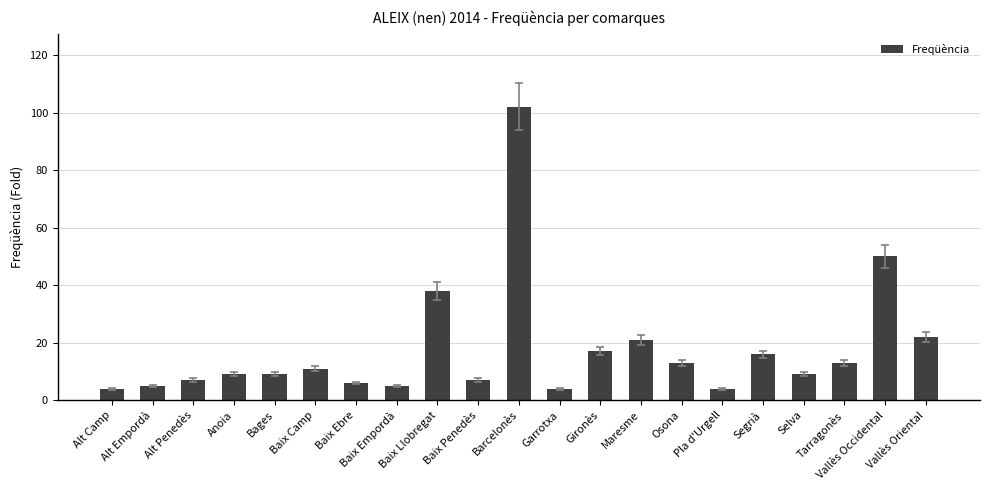

What is the difference between the maximum and minimum values?

98